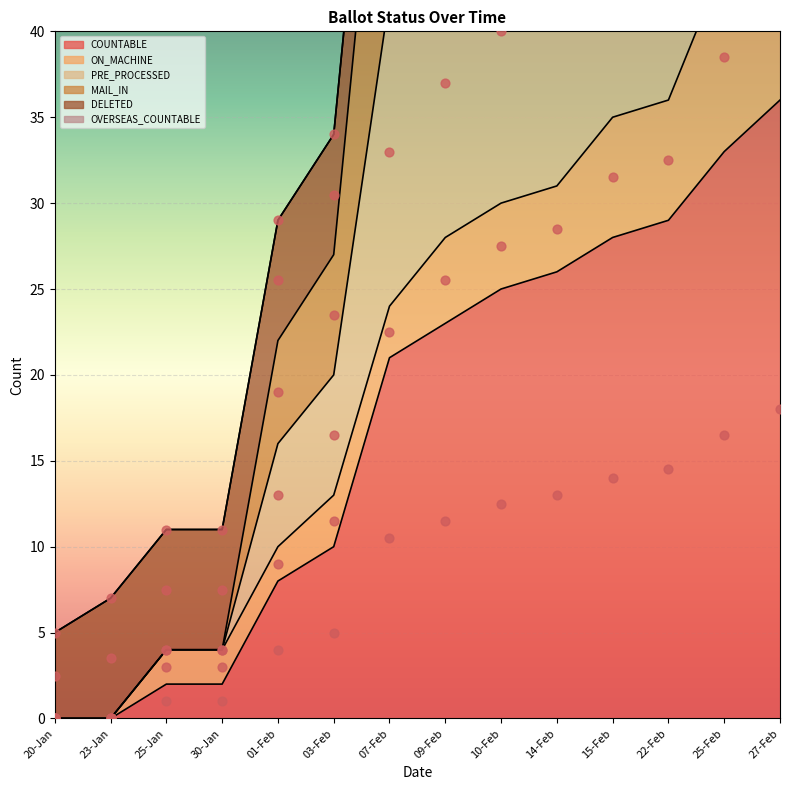

Which series contains the highest Y value?

MAIL_IN